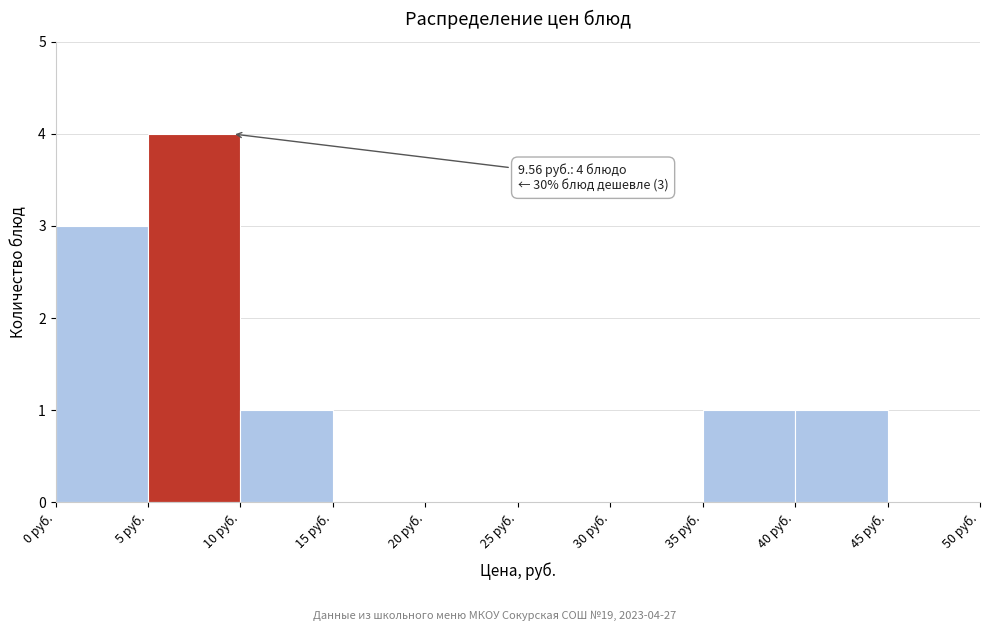

Over which range of the x-axis is the bar tallest?

5 to 10